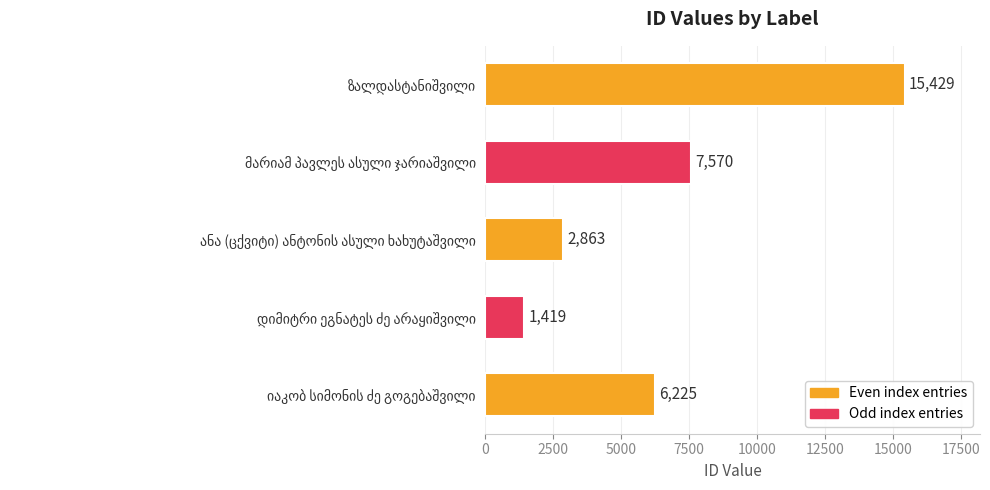

What is the difference between the second highest and second lowest values?

4707